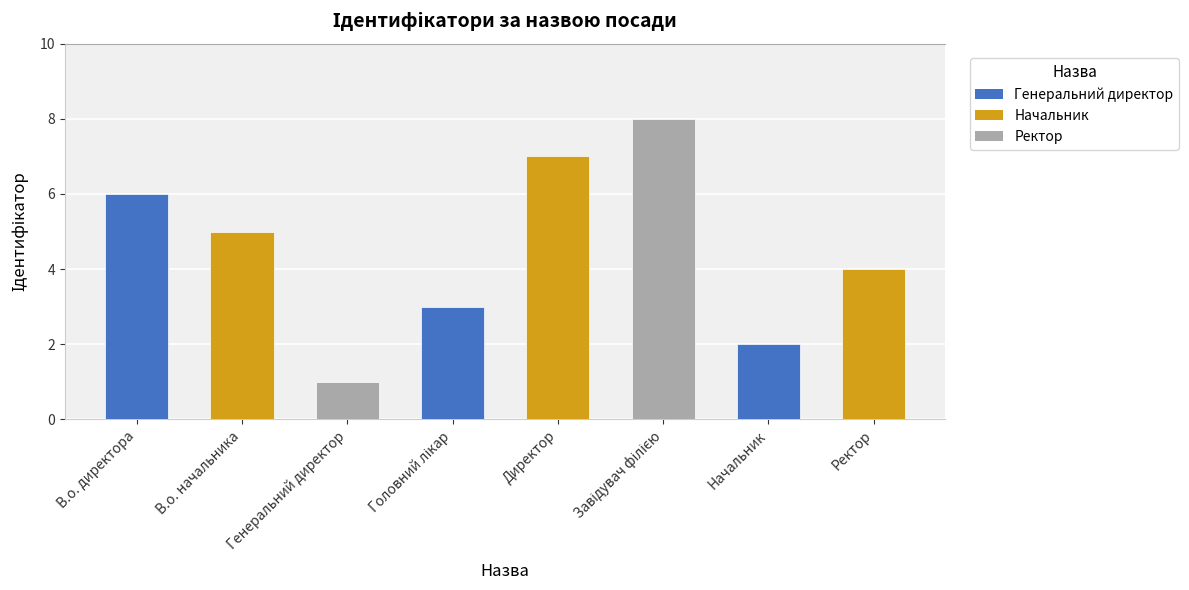

What is the sum of all values?

36